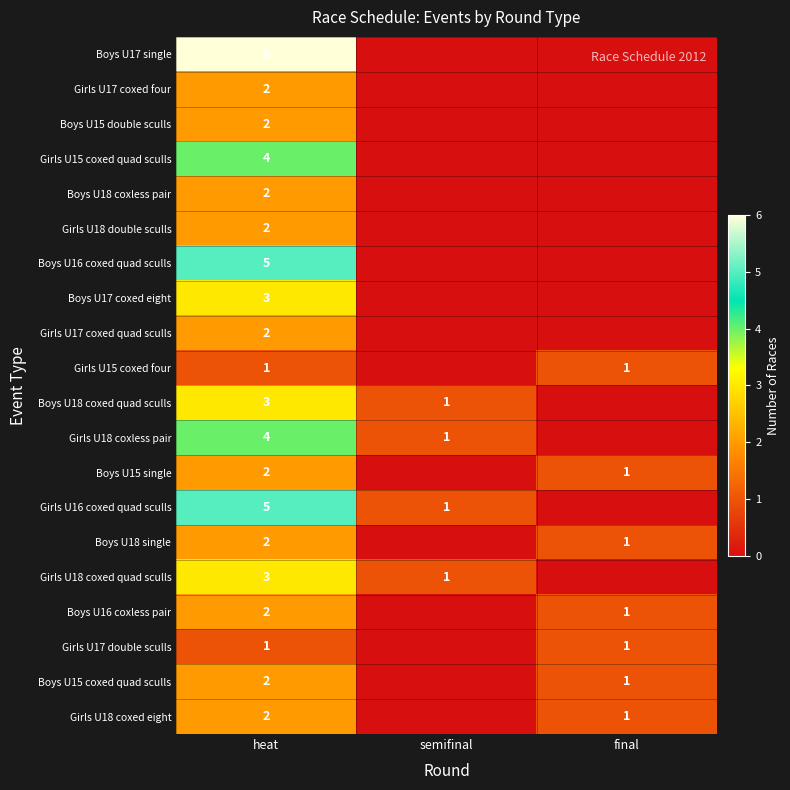

Is it true that Boys U15 coxed quad sculls equals 1 at final?

True